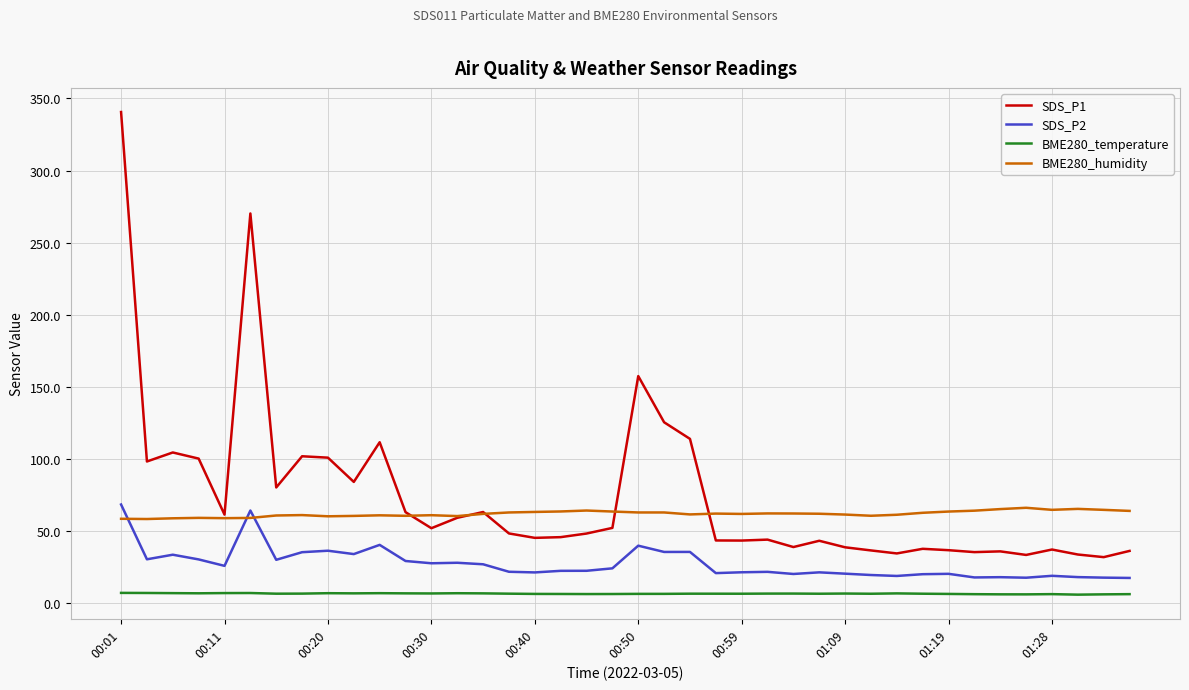

True or false: BME280_temperature and SDS_P2 intersect in this chart.

False